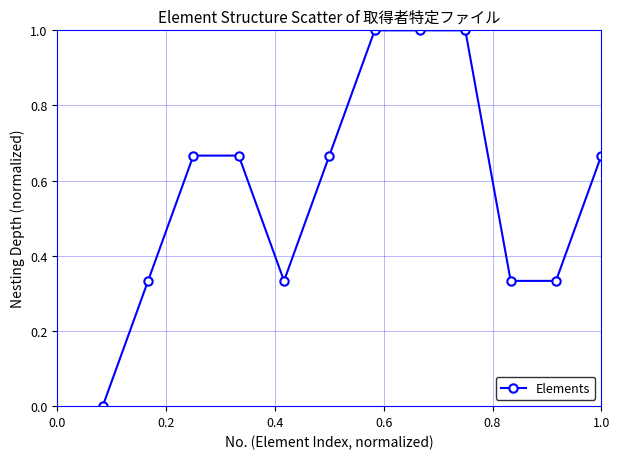

What is the difference between the maximum and minimum values?

1.0